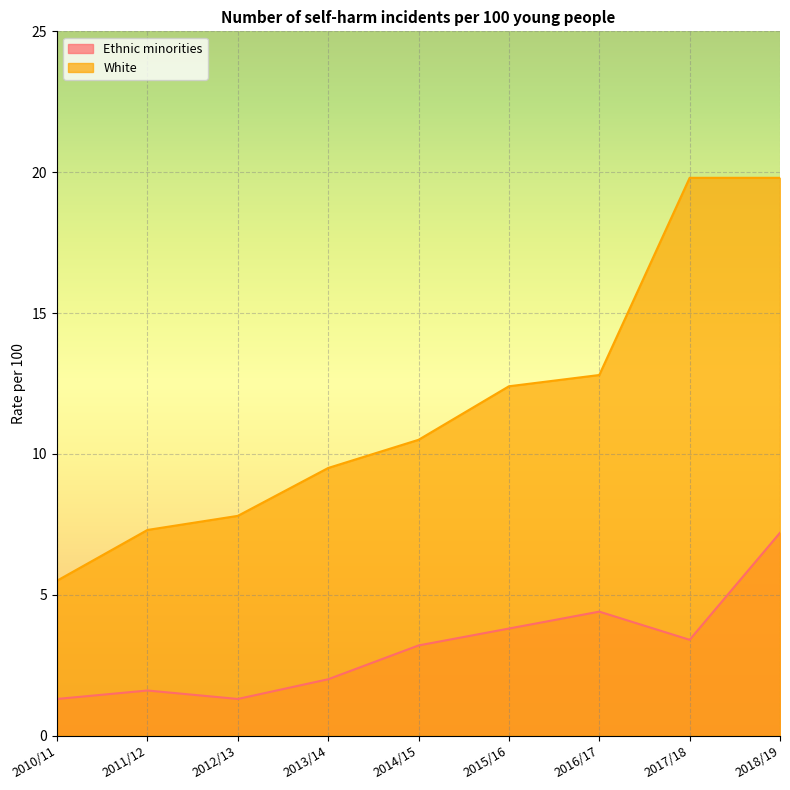

What are all the series names shown in the legend?

Ethnic minorities, White